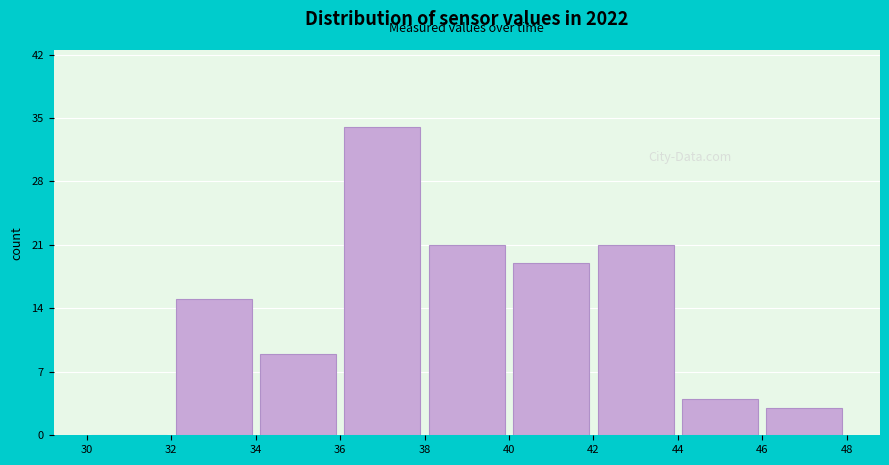

Which range on the x-axis has the tallest bar?

36 to 38